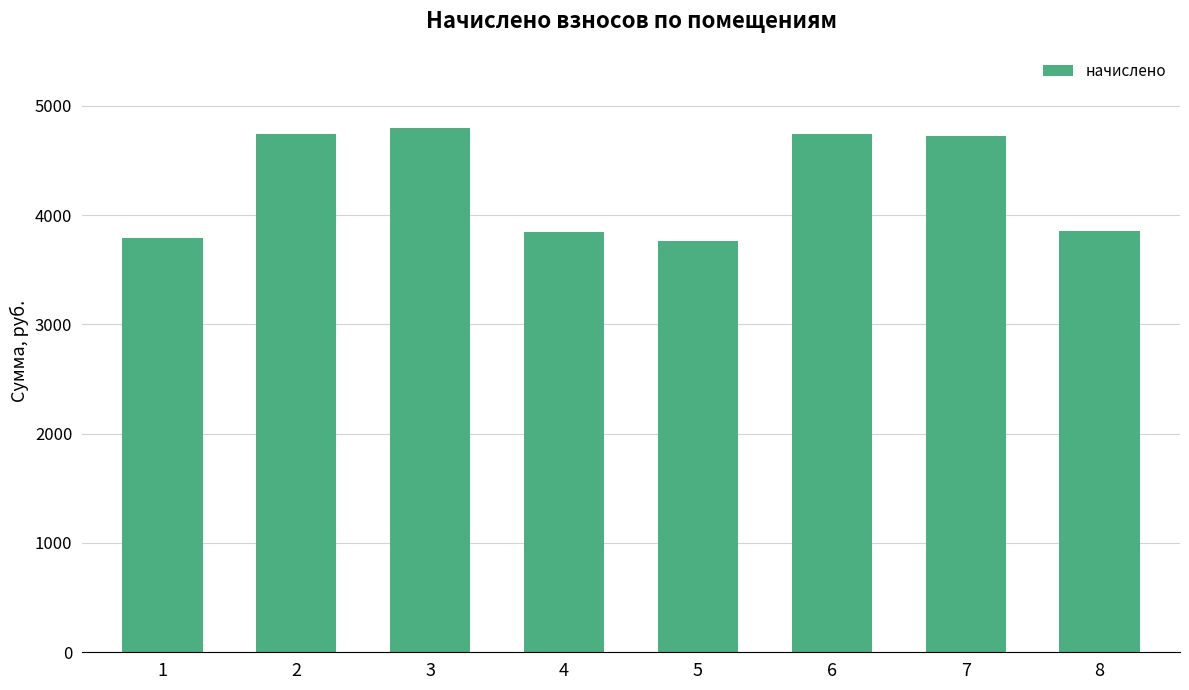

What is the minimum value shown in the chart?

3767.5